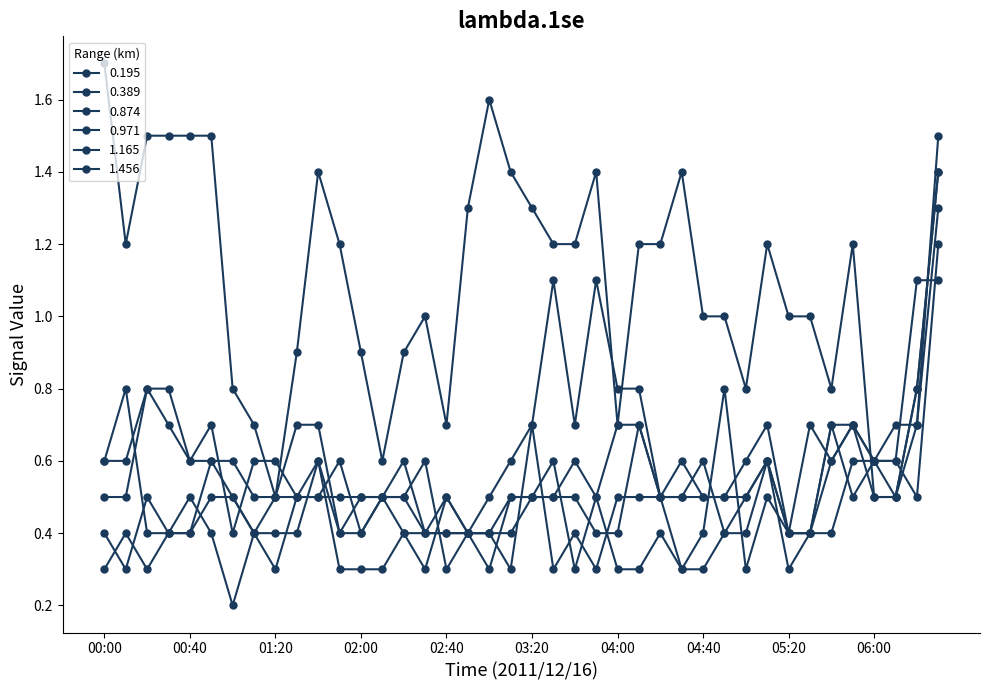

How many lines are shown in the chart?

6